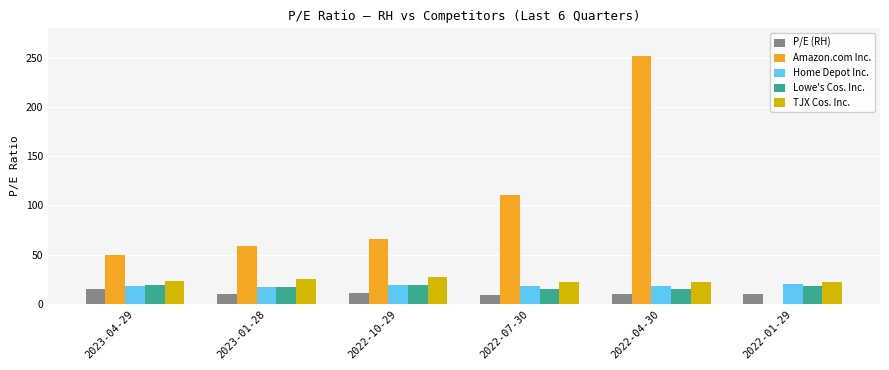

Between 2023-01-28 and 2022-01-29, which series saw the biggest shift?

Amazon.com Inc.